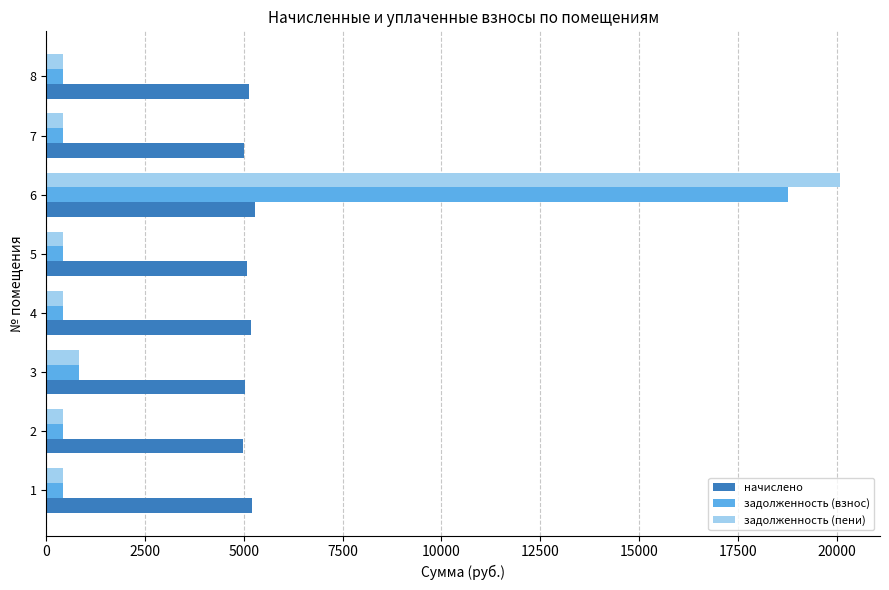

The value of начислено at 8 is 7803.7. True or false?

False